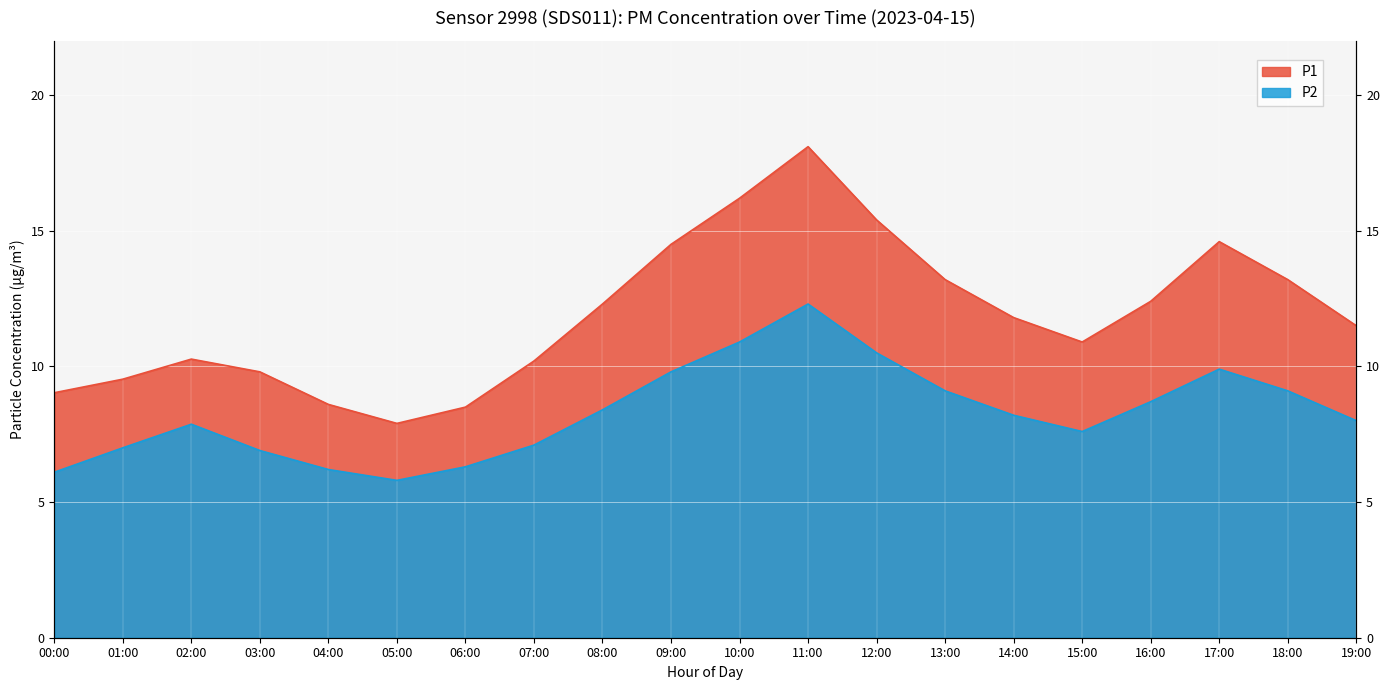

Is the value of P1 at 04:00 greater than the value of P2 at 11:00?

No